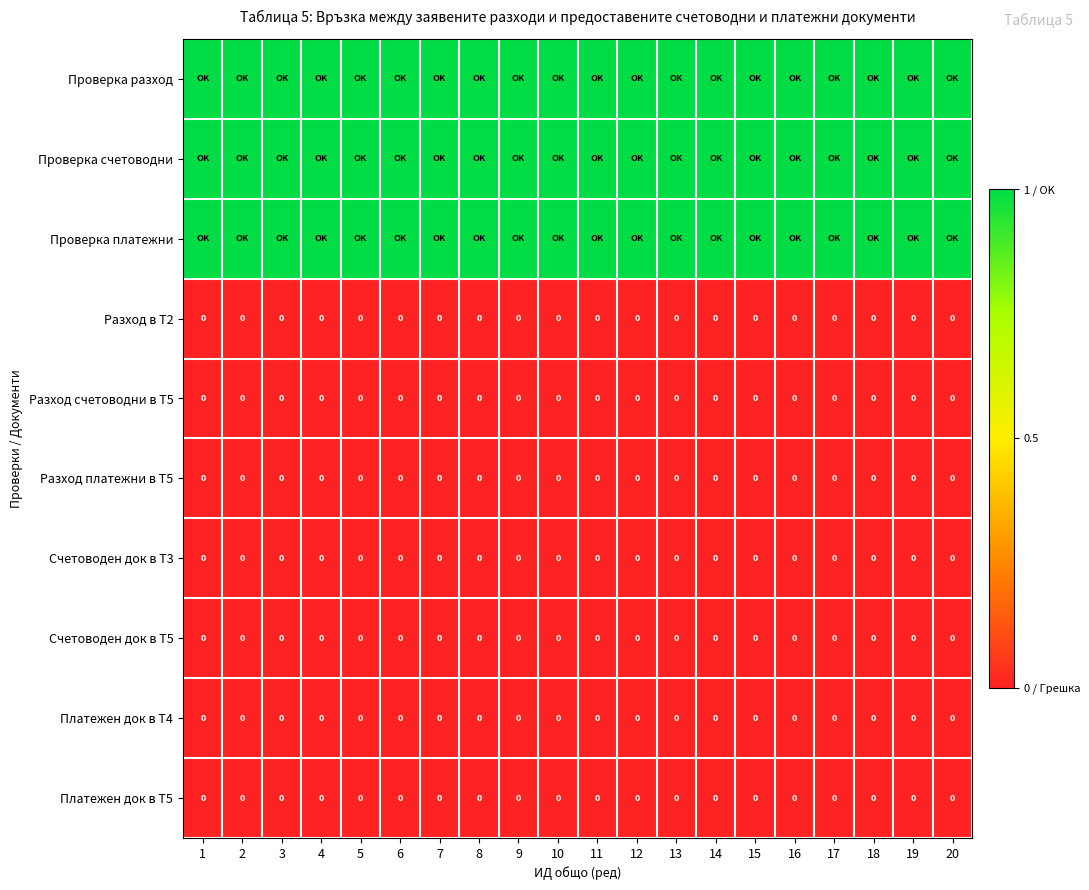

True or false: Платежен док в Т4 has a value of 0 at 14.

True